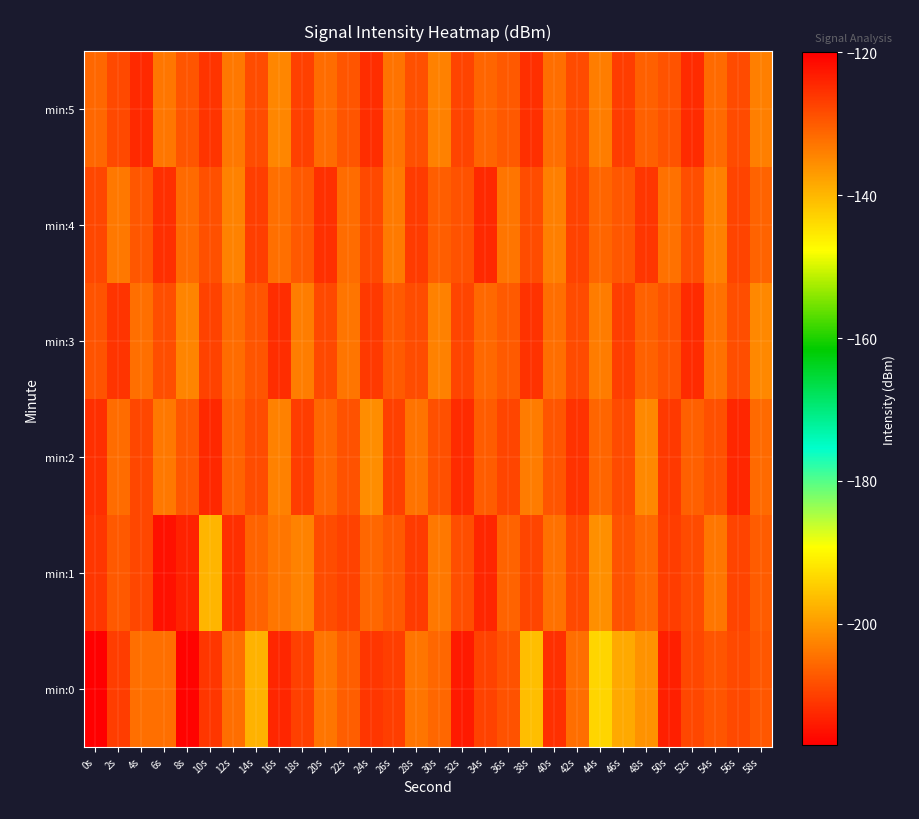

Reading left to right, extract all data points from this chart.

min:0: 0s=-217.1	2s=-126.8	4s=-132.2	6s=-132.3	8s=-120.4	10s=-125.9	12s=-132.1	14s=-139.5	16s=-124.2	18s=-127.1	20s=-132.8	22s=-130.3	24s=-125.9	26s=-127.0	28s=-132.8	30s=-131.2	32s=-122.8	34s=-127.3	36s=-129.0	38s=-140.7	40s=-125.3	42s=-132.1	44s=-143.3	46s=-138.4	48s=-136.0	50s=-123.6	52s=-127.8	54s=-129.4	56s=-128.0	58s=-129.6
min:1: 0s=-126.0	2s=-129.8	4s=-127.9	6s=-122.1	8s=-123.9	10s=-139.8	12s=-125.1	14s=-130.8	16s=-133.0	18s=-134.3	20s=-128.5	22s=-127.3	24s=-131.2	26s=-129.8	28s=-126.5	30s=-133.1	32s=-128.7	34s=-124.3	36s=-130.9	38s=-127.6	40s=-132.4	42s=-128.1	44s=-135.7	46s=-129.2	48s=-131.5	50s=-126.8	52s=-128.3	54s=-132.9	56s=-127.4	58s=-130.1
min:2: 0s=-125.3	2s=-131.8	4s=-127.9	6s=-133.2	8s=-129.6	10s=-124.5	12s=-130.8	14s=-128.4	16s=-134.1	18s=-126.7	20s=-131.3	22s=-129.0	24s=-135.4	26s=-127.1	28s=-132.6	30s=-128.8	32s=-124.9	34s=-130.2	36s=-127.7	38s=-133.5	40s=-129.3	42s=-125.6	44s=-131.1	46s=-128.2	48s=-134.8	50s=-126.4	52s=-130.5	54s=-128.9	56s=-124.2	58s=-131.7
min:3: 0s=-129.1	2s=-125.8	4s=-132.3	6s=-128.6	8s=-134.5	10s=-127.2	12s=-131.9	14s=-129.4	16s=-125.1	18s=-133.8	20s=-128.0	22s=-132.7	24s=-126.3	26s=-130.0	28s=-128.5	30s=-134.2	32s=-127.6	34s=-131.4	36s=-129.9	38s=-125.5	40s=-132.1	42s=-128.3	44s=-133.6	46s=-126.9	48s=-130.7	50s=-129.2	52s=-124.8	54s=-132.5	56s=-128.7	58s=-134.9
min:4: 0s=-127.8	2s=-133.1	4s=-129.5	6s=-125.2	8s=-131.6	10s=-128.9	12s=-134.3	14s=-127.0	16s=-132.2	18s=-129.7	20s=-125.4	22s=-131.8	24s=-128.1	26s=-133.4	28s=-126.6	30s=-130.3	32s=-129.0	34s=-124.7	36s=-132.8	38s=-128.4	40s=-133.9	42s=-127.3	44s=-131.1	46s=-129.6	48s=-125.9	50s=-132.5	52s=-128.6	54s=-134.1	56s=-127.5	58s=-130.8
min:5: 0s=-131.2	2s=-128.0	4s=-124.6	6s=-132.9	8s=-129.3	10s=-125.7	12s=-133.2	14s=-128.5	16s=-134.6	18s=-127.1	20s=-131.8	22s=-129.4	24s=-125.1	26s=-132.6	28s=-128.8	30s=-134.2	32s=-127.5	34s=-131.0	36s=-129.7	38s=-125.3	40s=-132.1	42s=-128.2	44s=-133.7	46s=-126.8	48s=-130.5	50s=-129.1	52s=-124.9	54s=-131.6	56s=-128.3	58s=-134.0